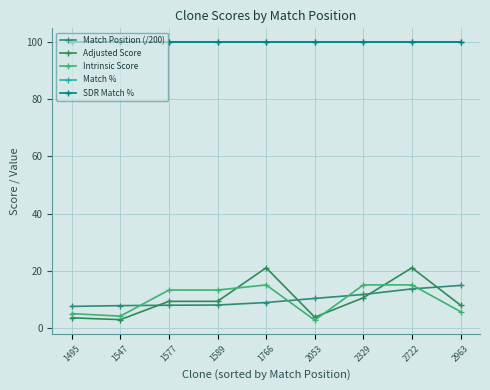

Reading left to right, extract all data points from this chart.

Match Position (/200): 7.5	7.7	7.9	7.9	8.8	10.3	11.6	13.6	14.8
Adjusted Score: 3.5	2.8	9.2	9.2	21.0	3.7	10.5	21.0	7.9
Intrinsic Score: 5.0	4.0	13.2	13.2	15.0	2.6	15.0	15.0	5.6
Match %: 100.0	100.0	100.0	100.0	100.0	100.0	100.0	100.0	100.0
SDR Match %: 100.0	100.0	100.0	100.0	100.0	100.0	100.0	100.0	100.0